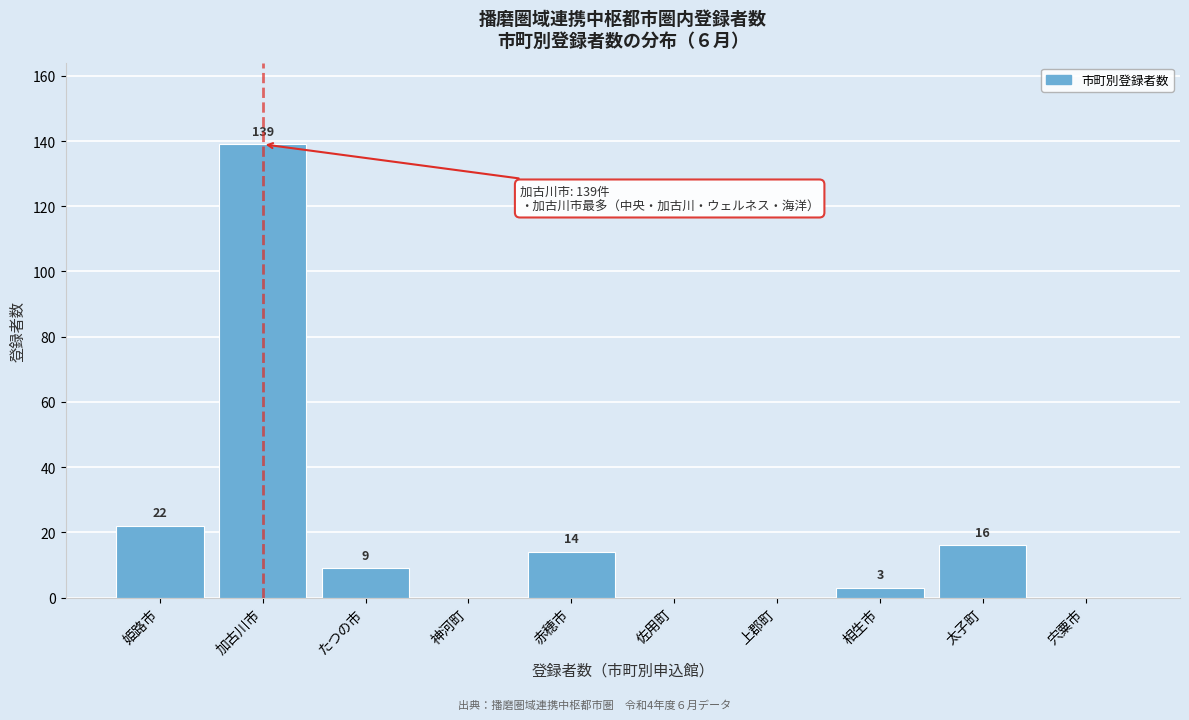

Reading right to left, extract all data points from this chart.

宍粟市=0	太子町=16	相生市=3	上郡町=0	佐用町=0	赤穂市=14	神河町=0	たつの市=9	加古川市=139	姫路市=22